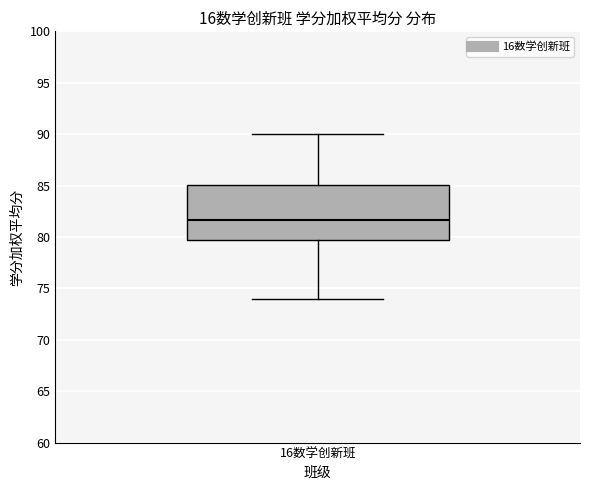

Where does the median line of the box for 16数学创新班 sit on the y-axis? The values are not printed on the chart, so give them approximately, as read against the axis.

81.5